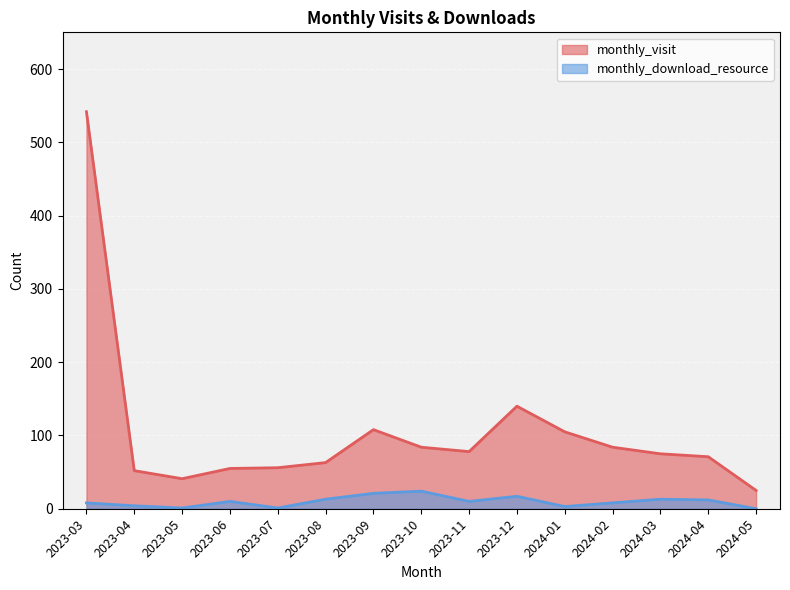

The value of monthly_visit at 2024-03 is 75. True or false?

True